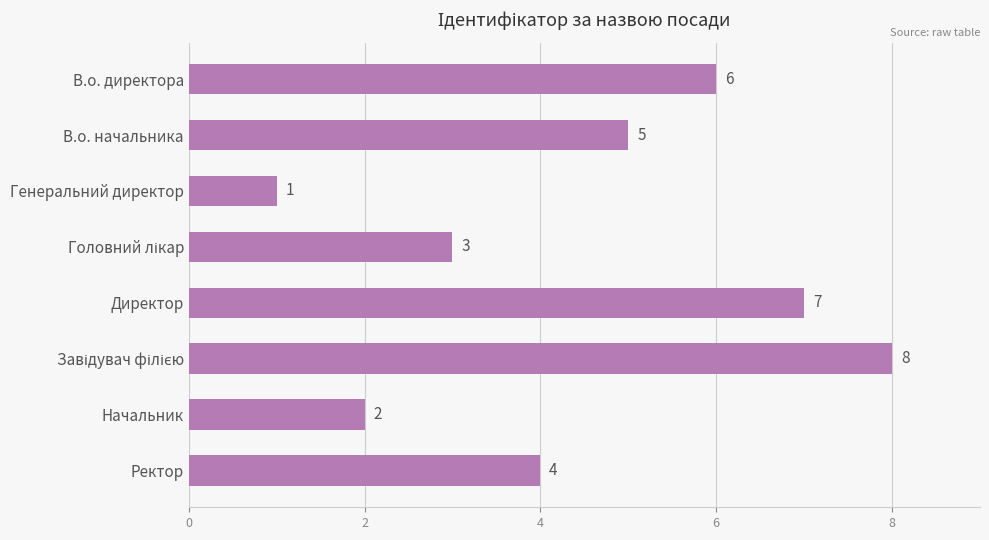

What is the approximate value at В.о. директора?

6